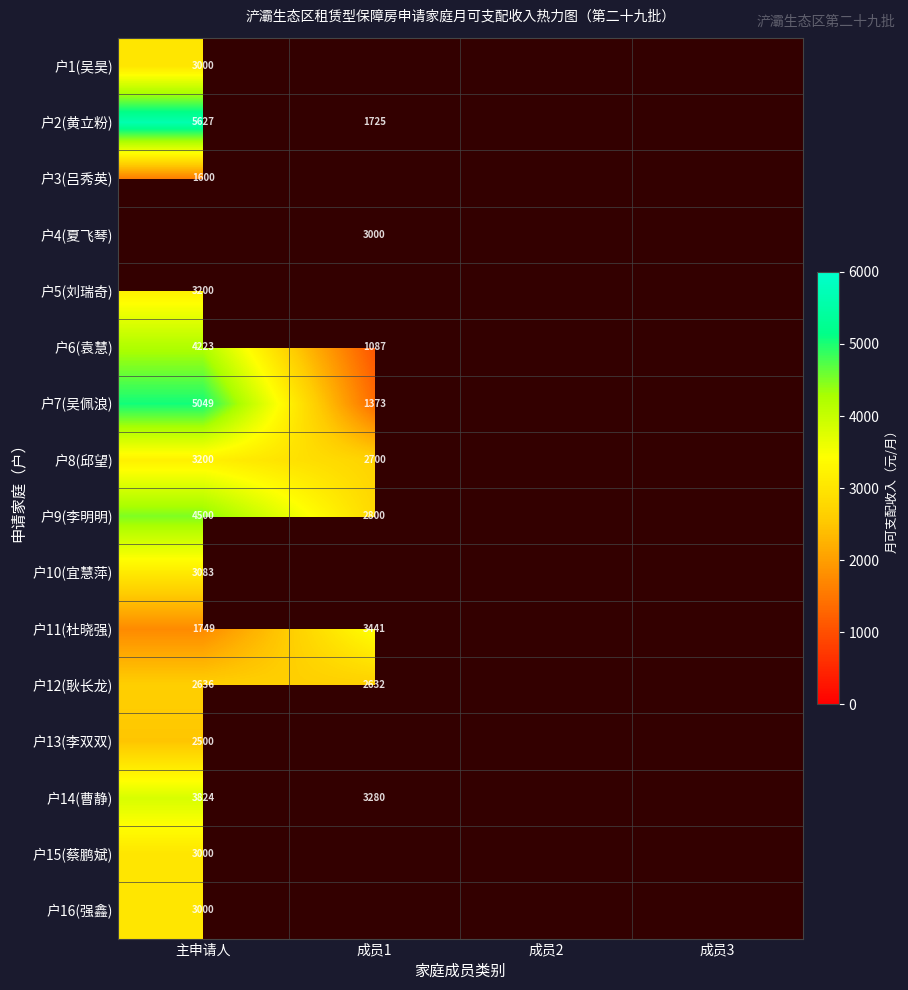

The value of 户14(曹静) at 成员1 is 3280. True or false?

True